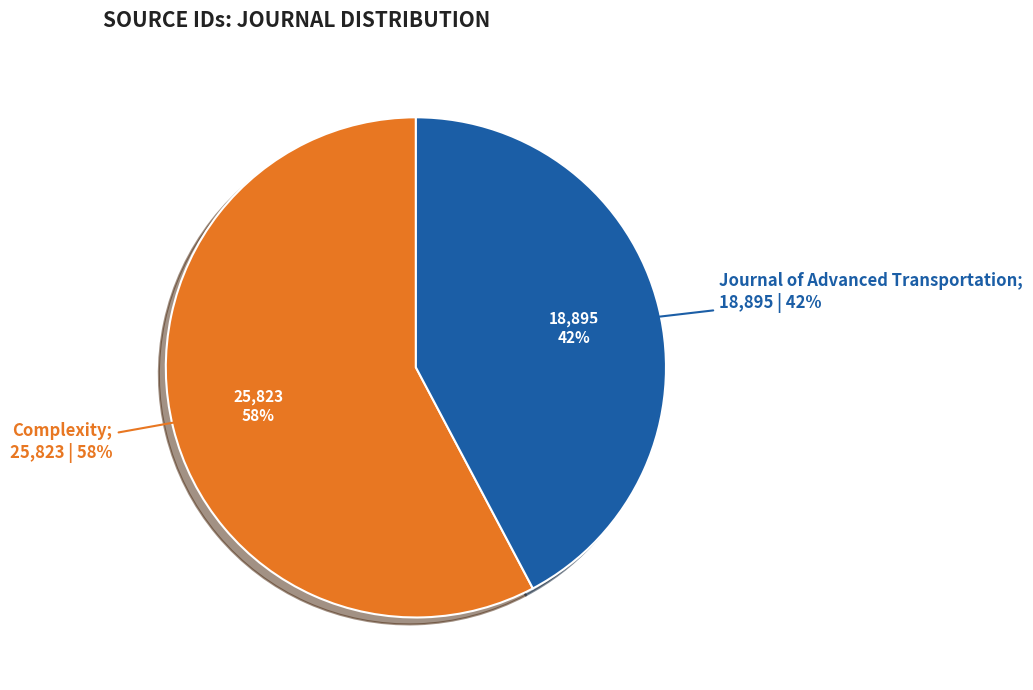

What is the smallest slice in the pie chart?

Journal of Advanced Transportation